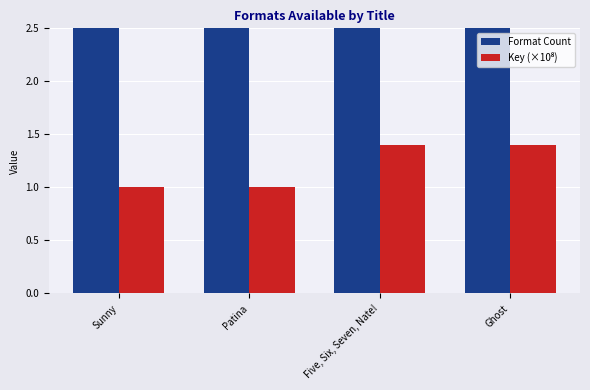

What position from the right is Ghost?

1